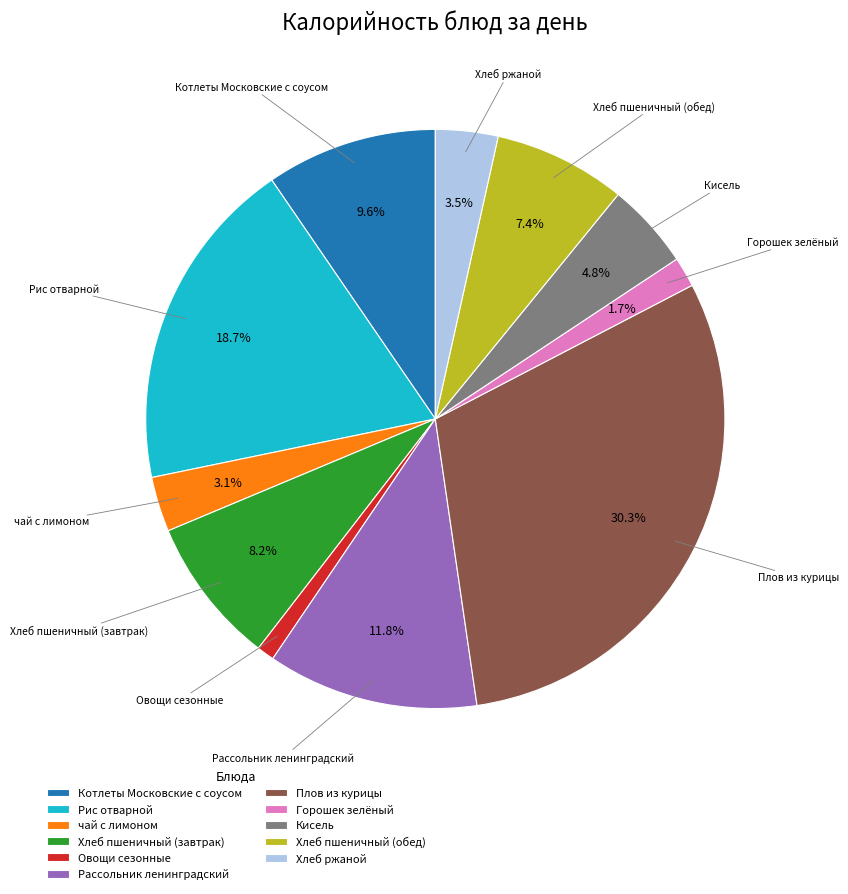

Which has a higher value, Котлеты Московские с соусом or Рассольник ленинградский?

Рассольник ленинградский